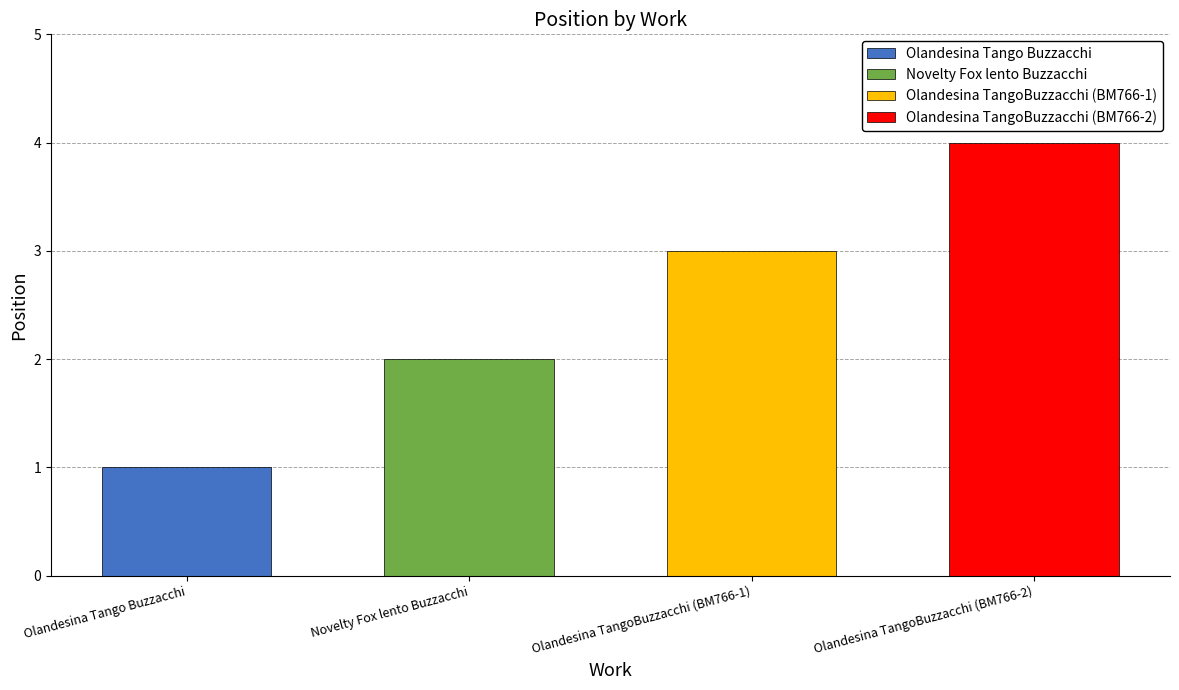

Rank the categories by value from highest to lowest.

Olandesina TangoBuzzacchi (BM766-2), Olandesina TangoBuzzacchi (BM766-1), Novelty Fox lento Buzzacchi, Olandesina Tango Buzzacchi